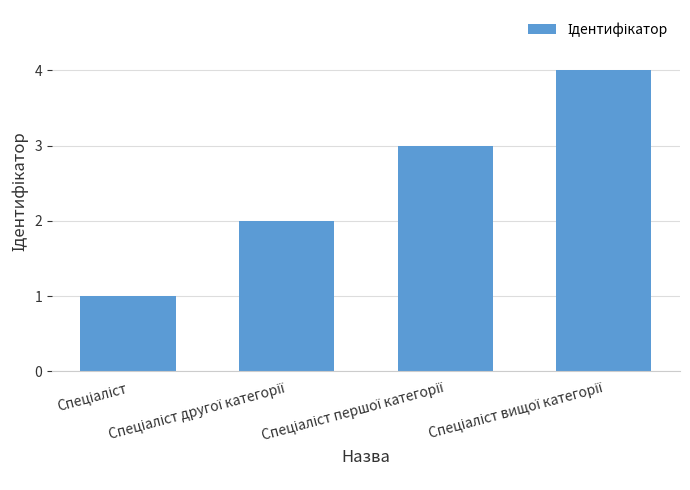

What is the greatest value displayed?

4